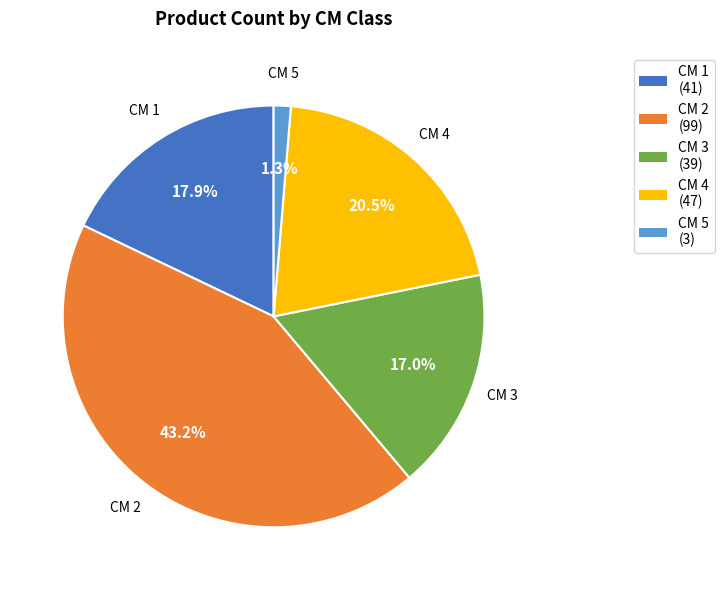

Does any single category account for the majority?

No